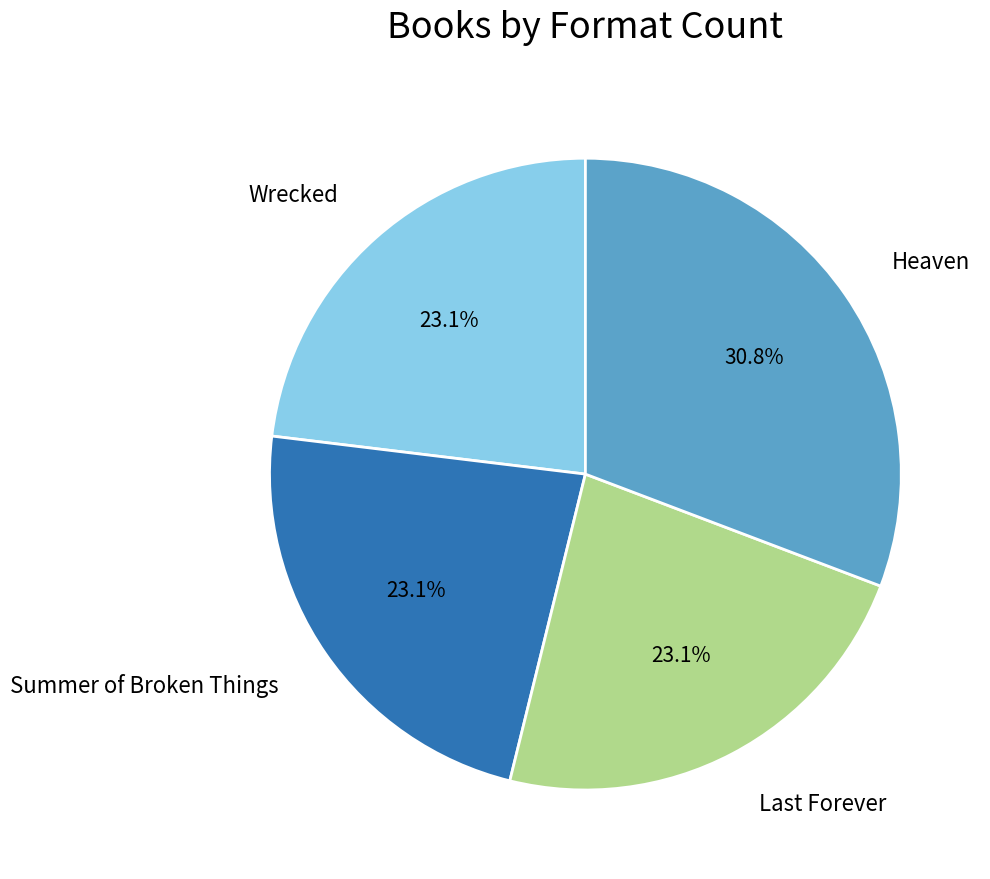

To the nearest percent, what is the difference between the largest and smallest slice percentages?

8%